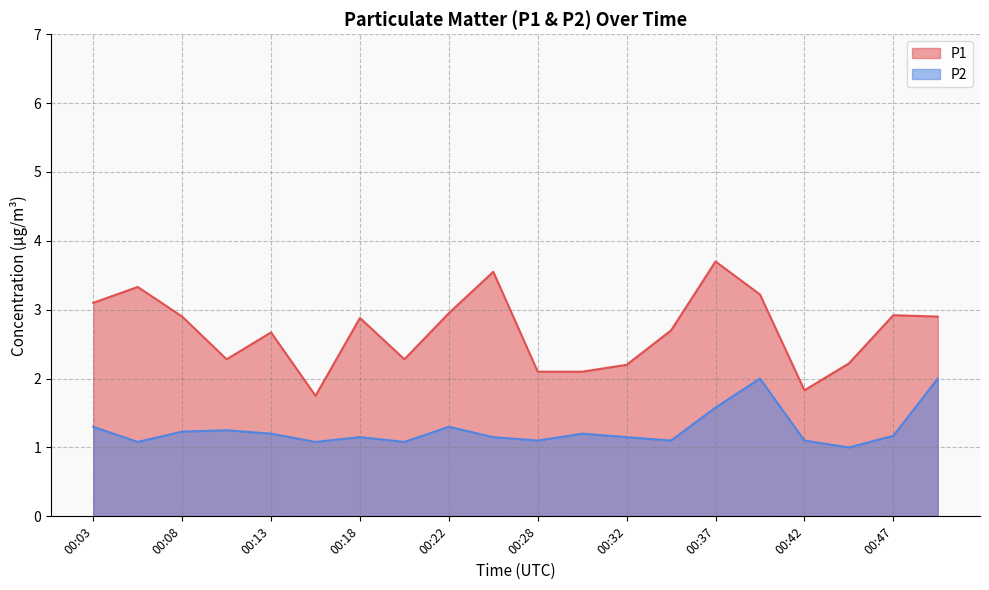

True or false: P2 and P1 intersect in this chart.

False